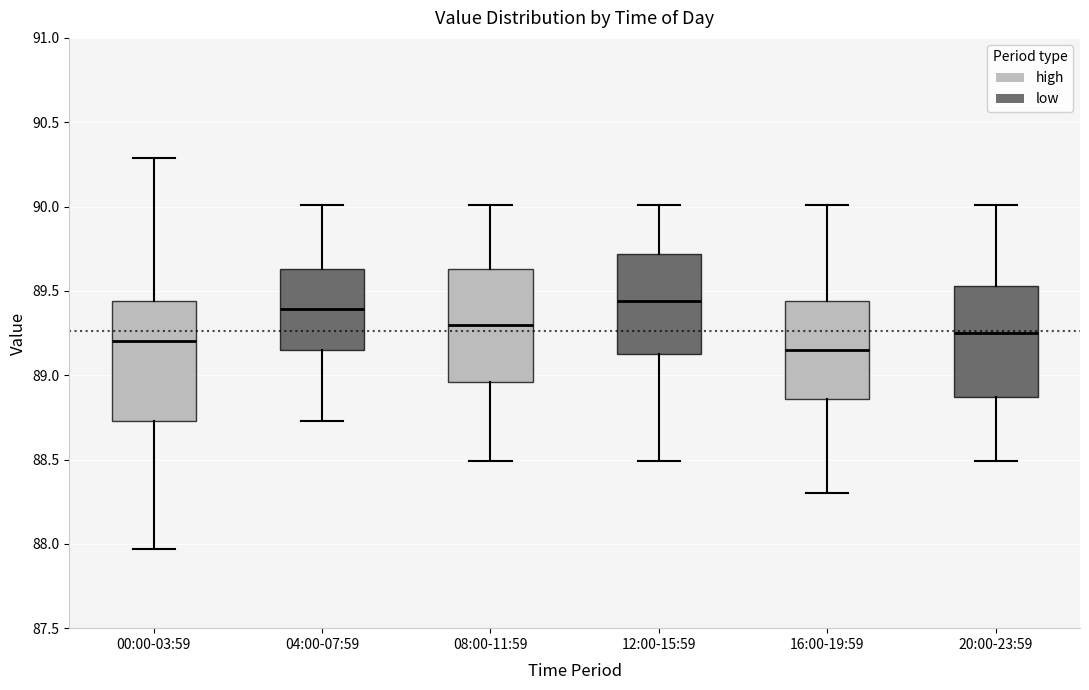

Reading left to right, transcribe this box plot: for each box, give where its median line is, the range the box spans, and where its two whiskers end, as read against the y-axis. The values are not printed on the chart, so give them approximately, as read against the axis.

00:00-03:59: median 89.20, box 88.75 to 89.45, whiskers 87.95 to 90.30
04:00-07:59: median 89.40, box 89.15 to 89.65, whiskers 88.75 to 90.00
08:00-11:59: median 89.30, box 88.95 to 89.65, whiskers 88.50 to 90.00
12:00-15:59: median 89.45, box 89.15 to 89.70, whiskers 88.50 to 90.00
16:00-19:59: median 89.15, box 88.85 to 89.45, whiskers 88.30 to 90.00
20:00-23:59: median 89.25, box 88.85 to 89.55, whiskers 88.50 to 90.00